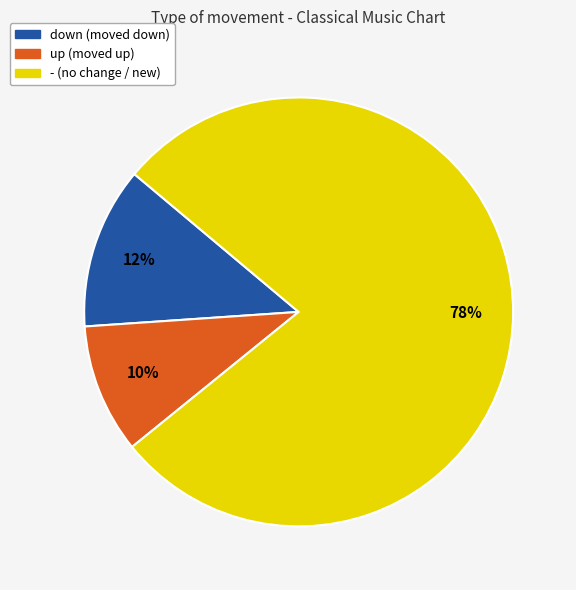

What percentage is the down slice, to the nearest percent?

12%